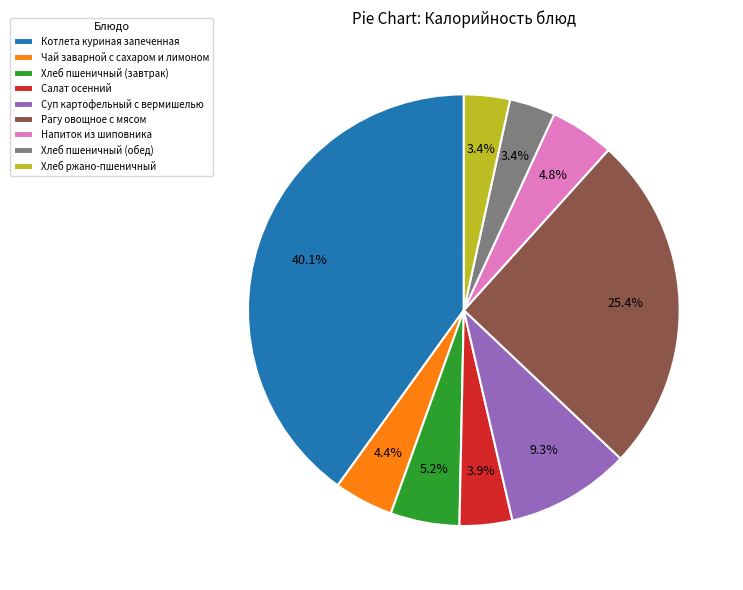

What portion of the pie excludes Хлеб ржано-пшеничный?

96.6%